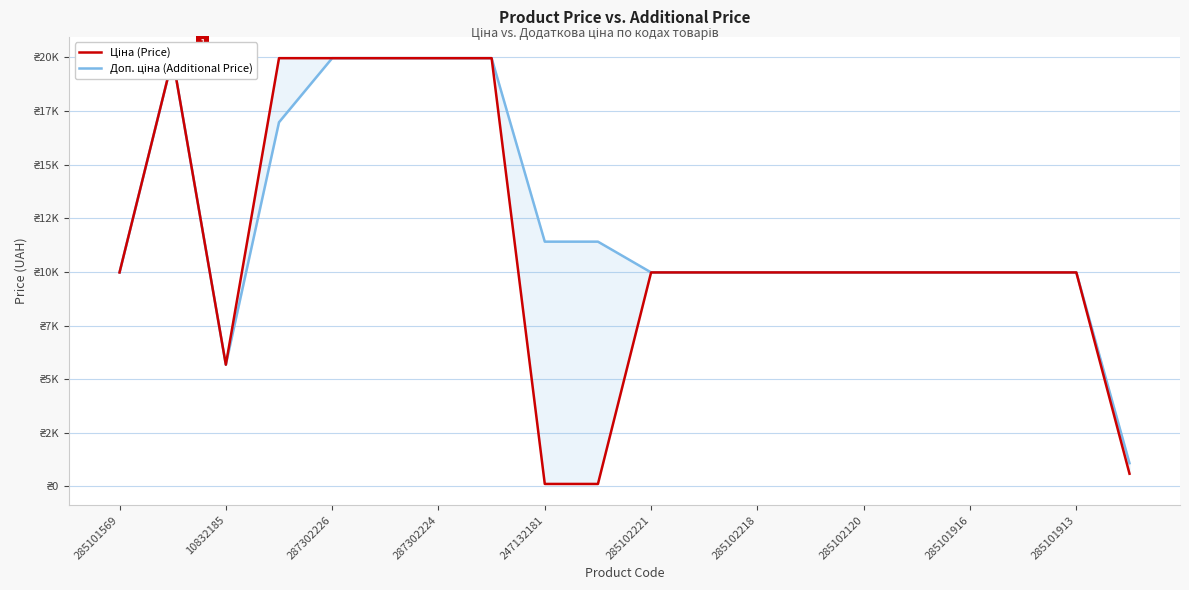

True or false: Ціна (Price) has more than 2 interior local peaks.

False